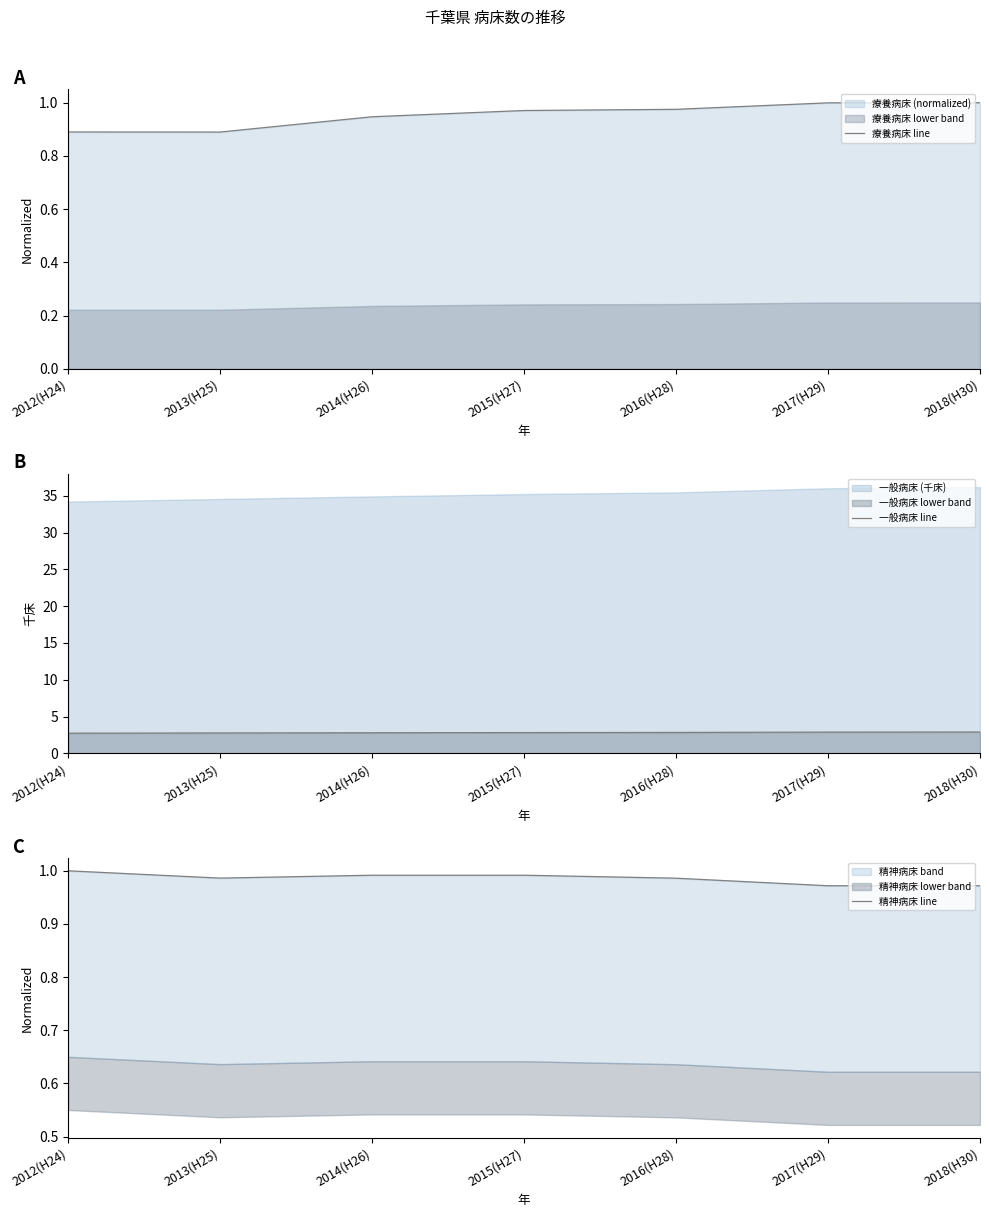

What is the difference between the 療養病床 line values at 2012(H24) and 2017(H29)?

0.1